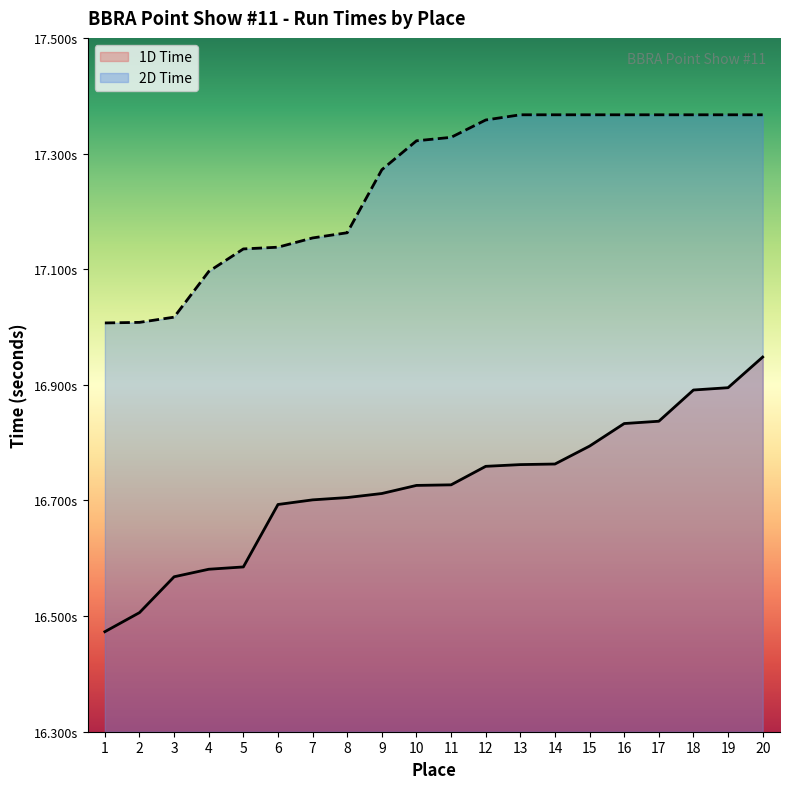

True or false: 2D Time and 1D Time intersect in this chart.

False